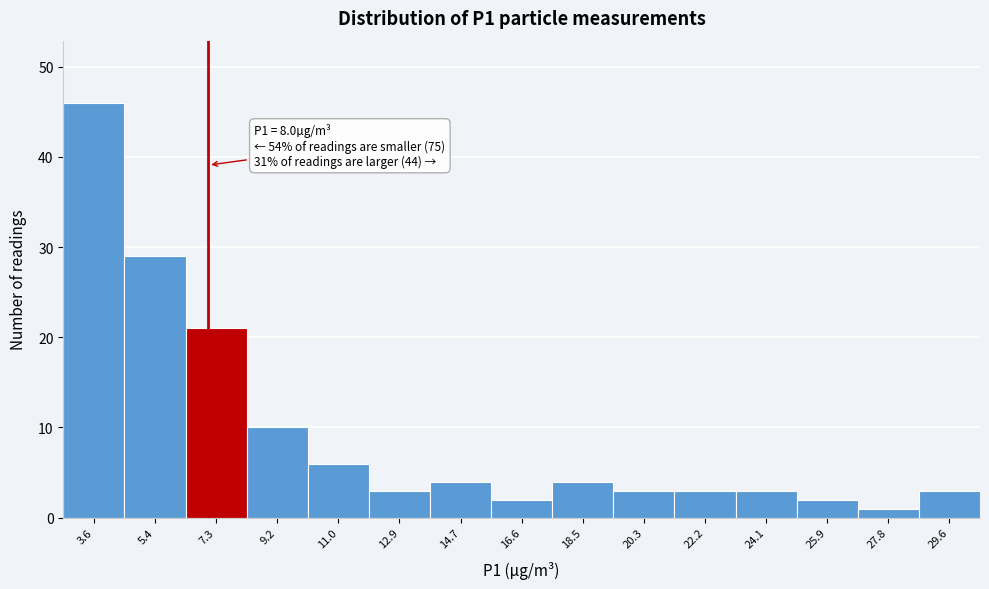

Reading right to left, list all the values displayed in this chart.

29.6=3	27.8=1	25.9=2	24.1=3	22.2=3	20.3=3	18.5=4	16.6=2	14.7=4	12.9=3	11.0=6	9.2=10	7.3=21	5.4=29	3.6=46